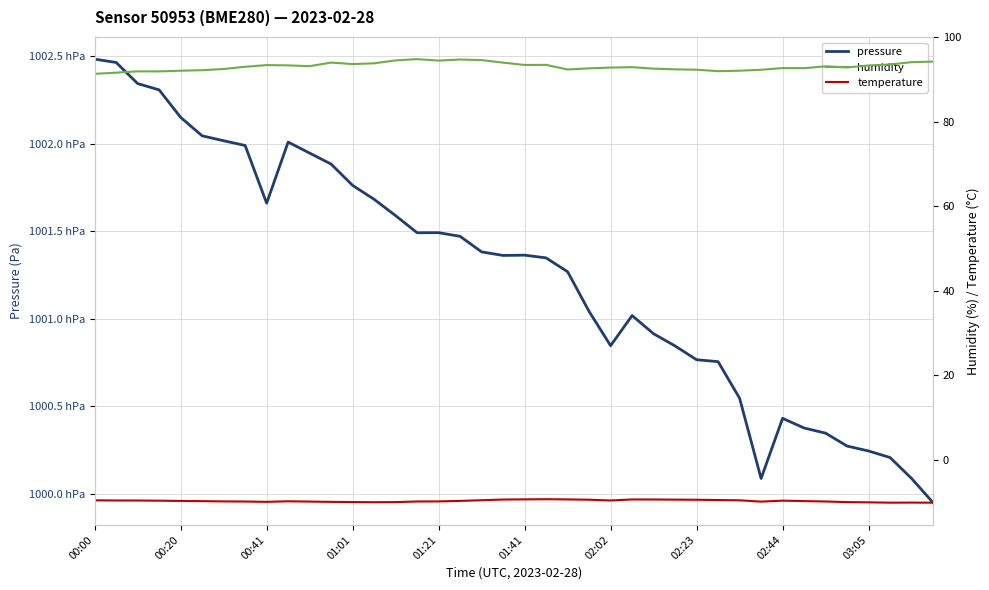

Read the humidity value at 02:02.

92.5